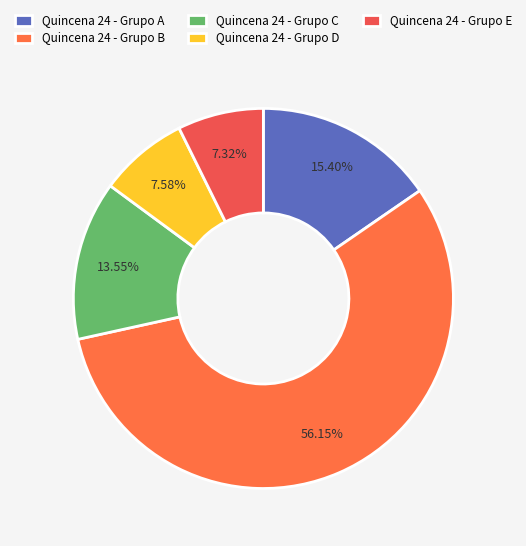

To the nearest percent, what is the difference between the largest and smallest slice percentages?

49%